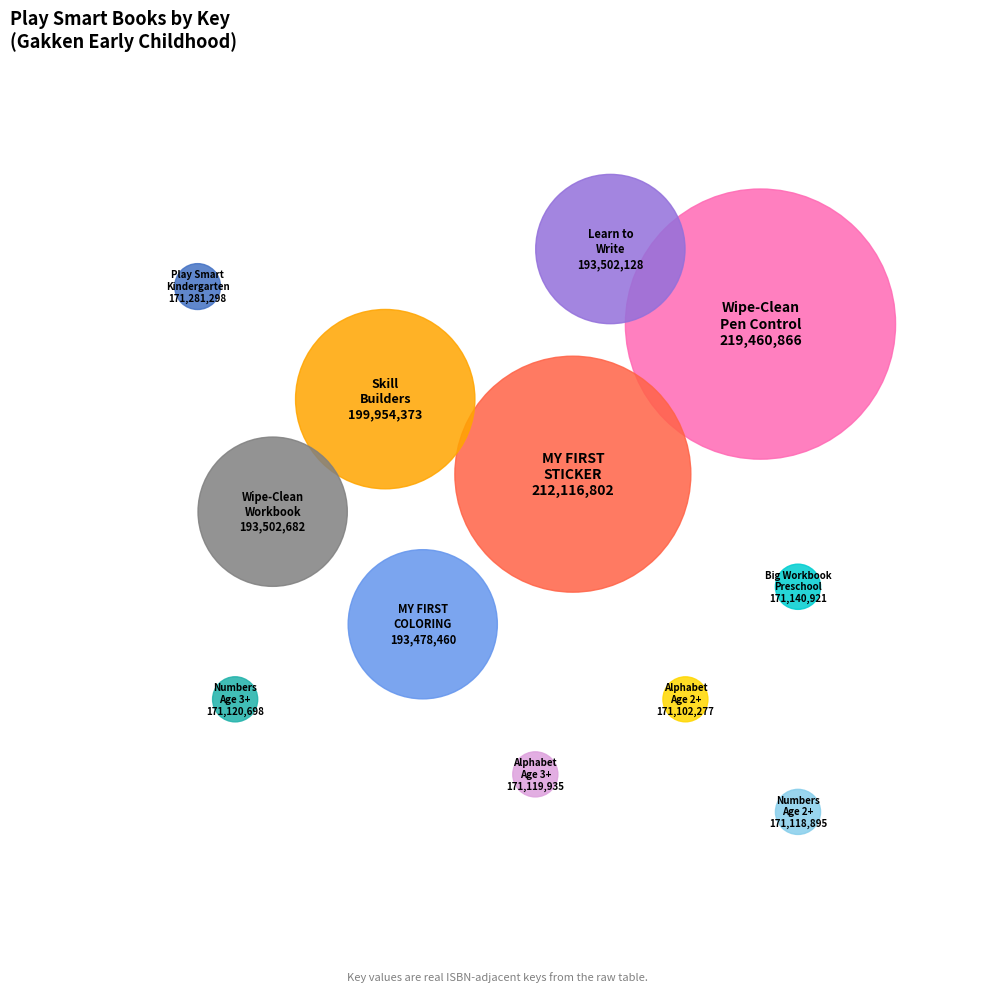

The Play Smart Numbers Age 3+ slice represents 8% of the pie. True or false?

True